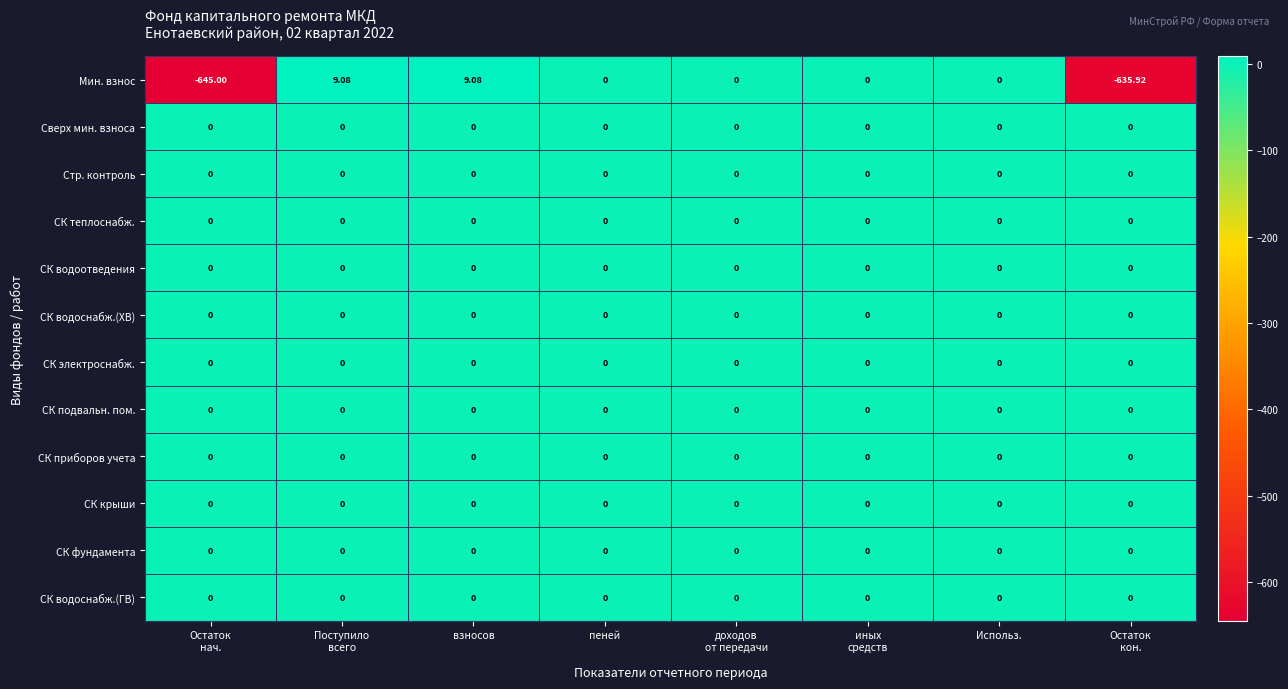

Which series has the widest spread of values?

Мин. взнос